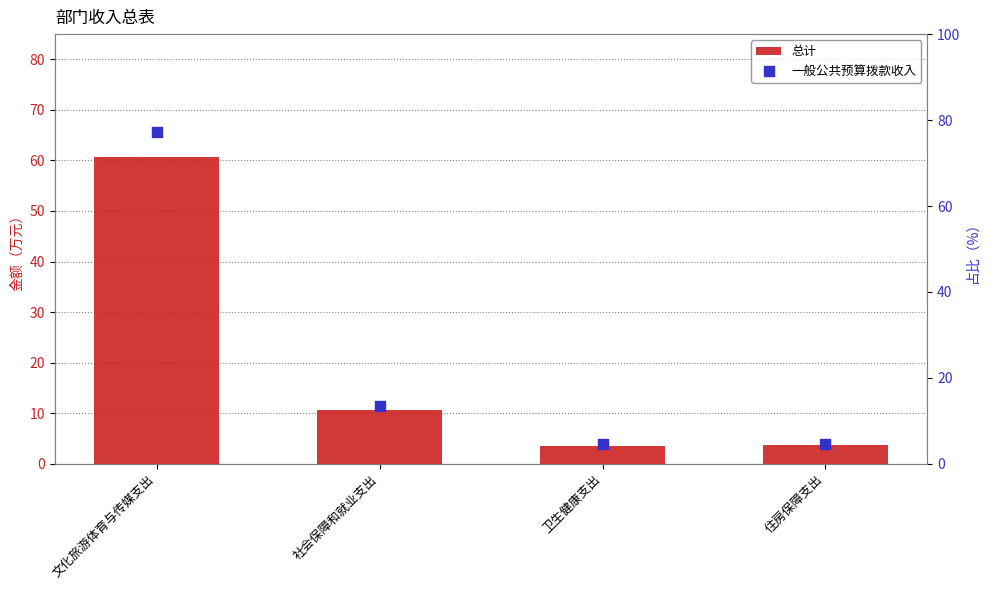

Which series has the widest spread of Y values?

一般公共预算拨款收入